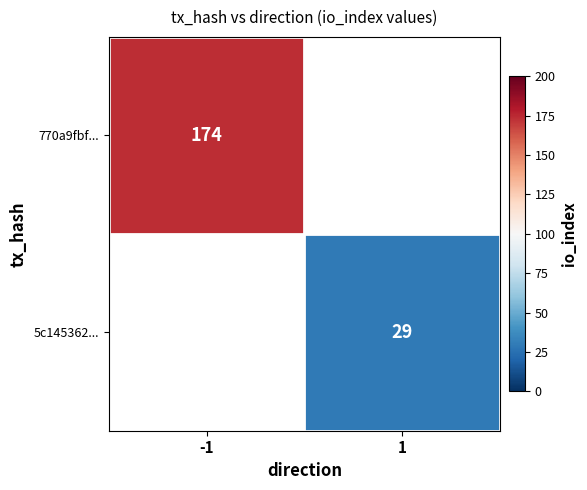

The 770a9fbf... series shows 174 at -1. True or false?

True